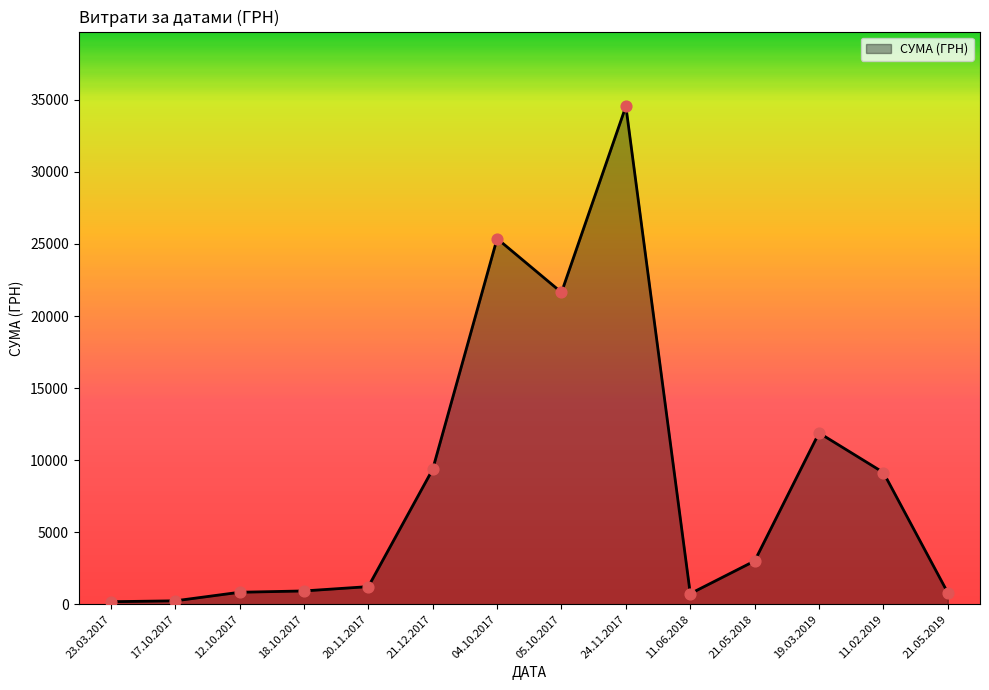

Which has a higher value, 21.05.2019 or 24.11.2017?

24.11.2017